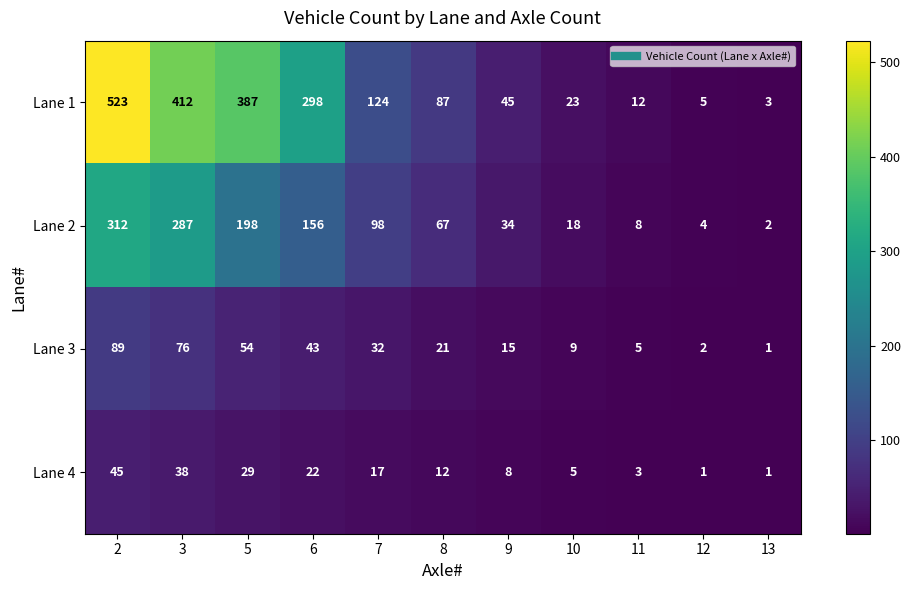

At which category is the sum across all series the highest?

2